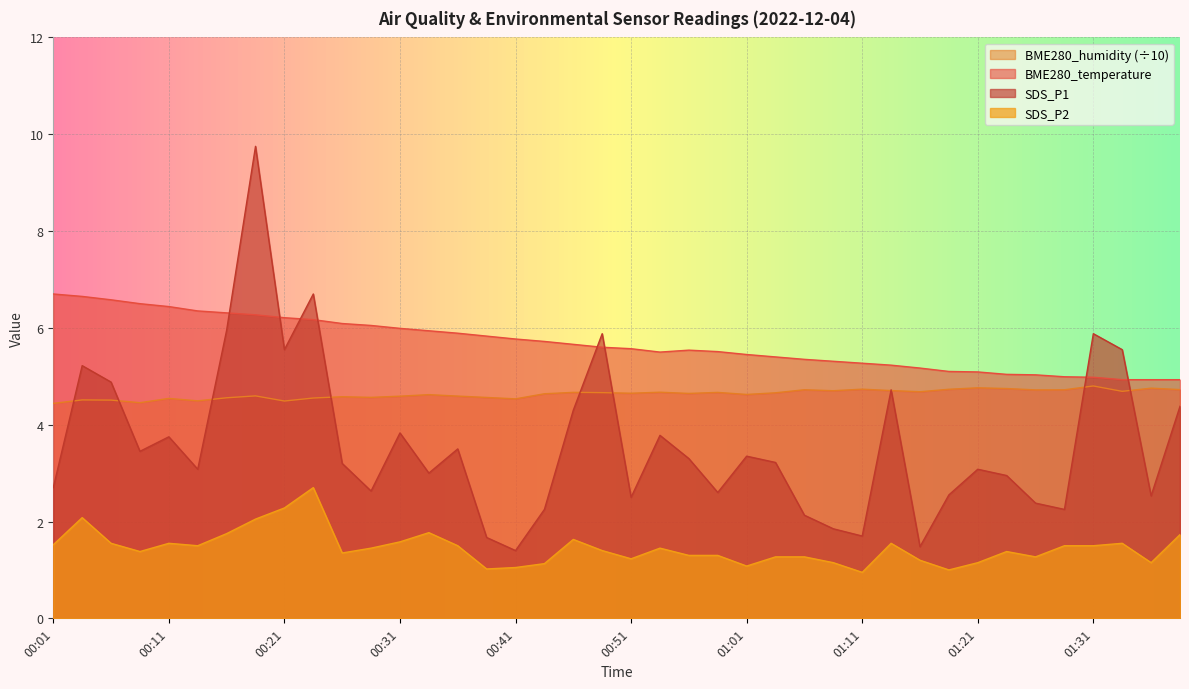

What position from the left is 00:59?

24